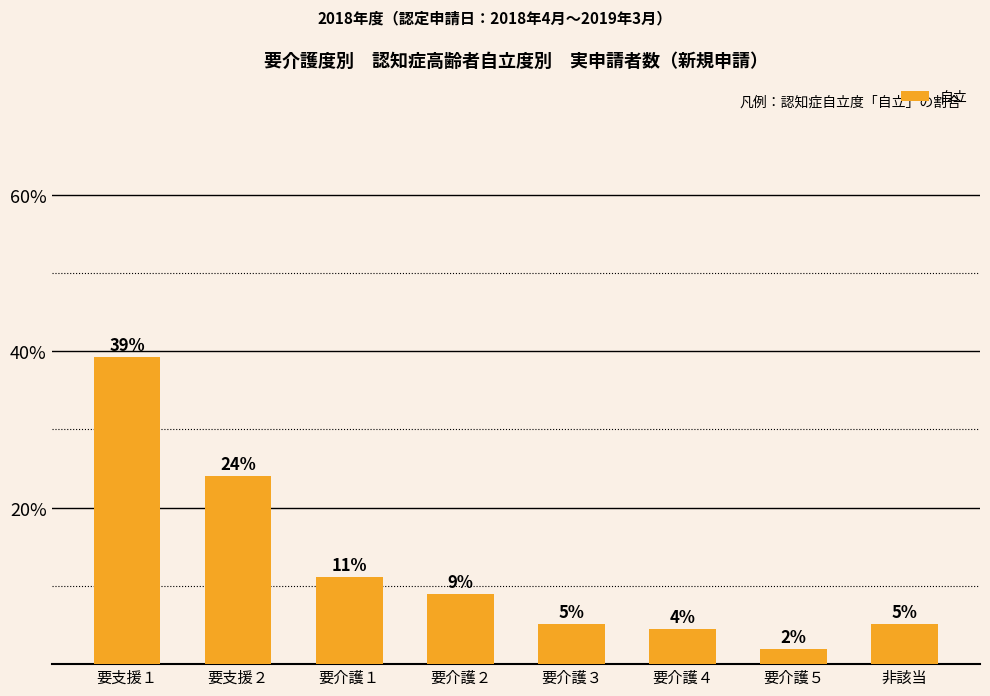

Which label corresponds to the smallest value in the chart?

要介護５